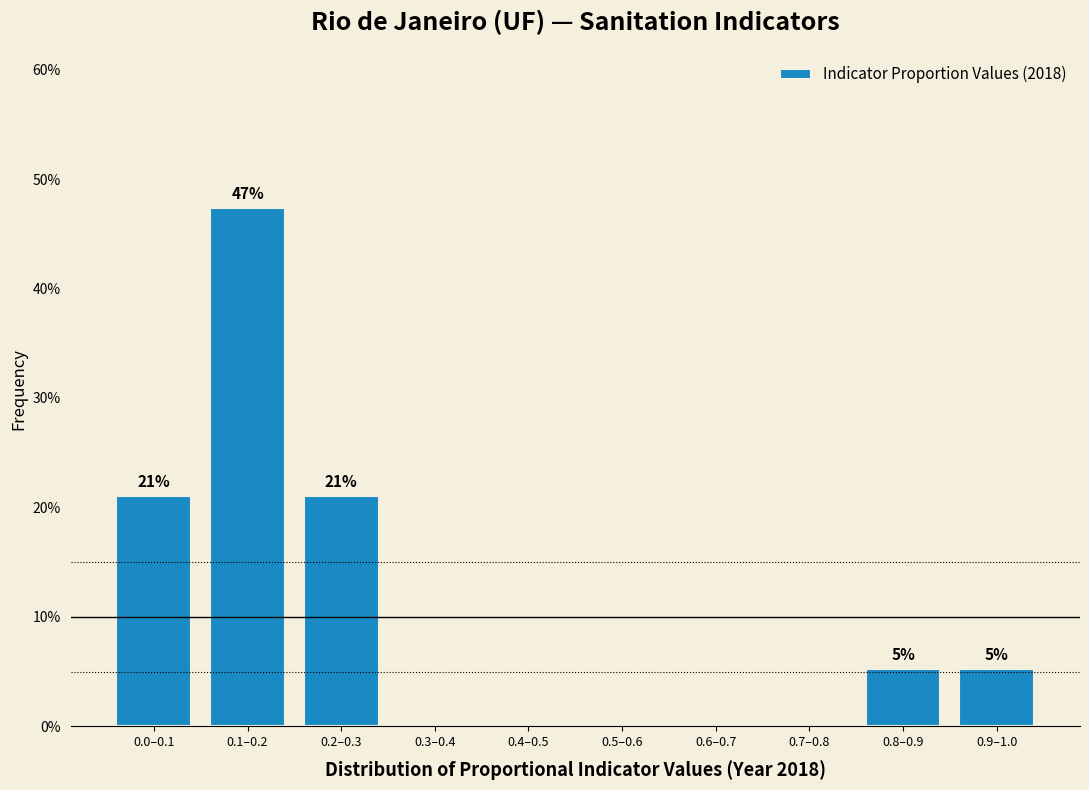

Are the bars horizontal?

No